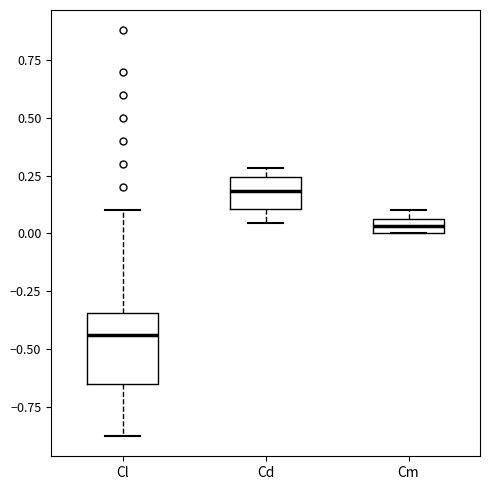

Which box's median line is the highest?

Cd